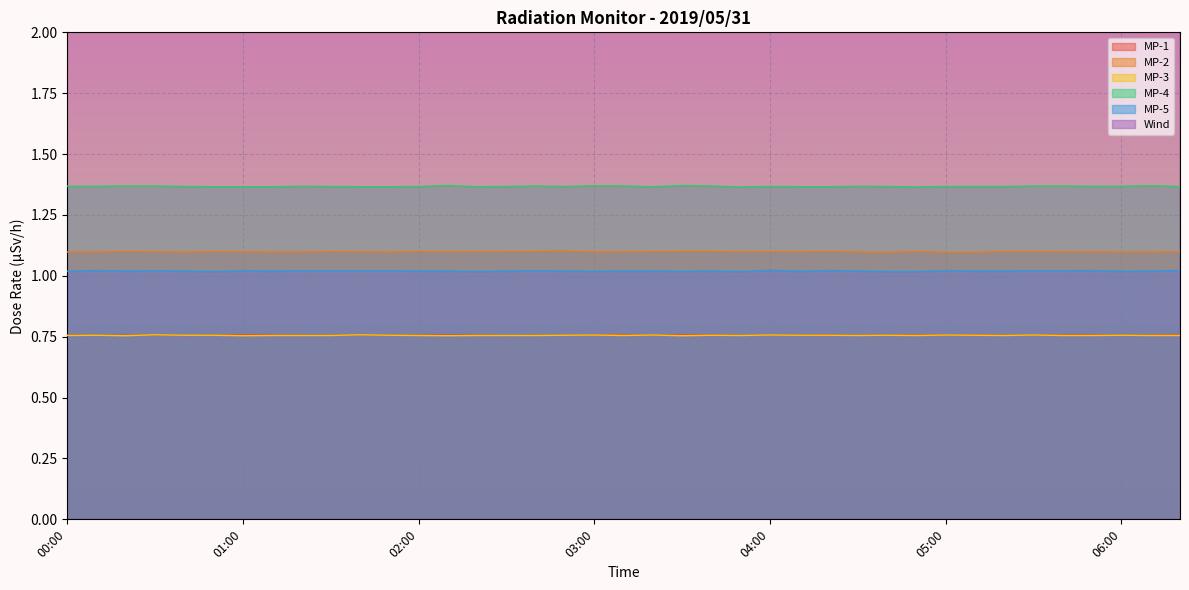

True or false: Wind and MP-5 cross at least once.

False